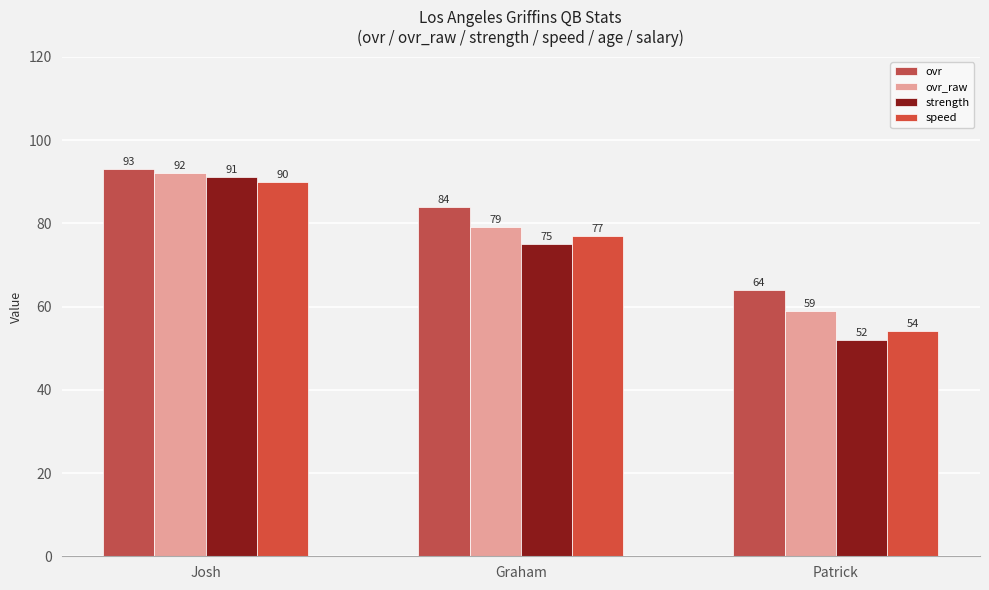

List the series in order of their peak value, highest first.

ovr, ovr_raw, strength, speed